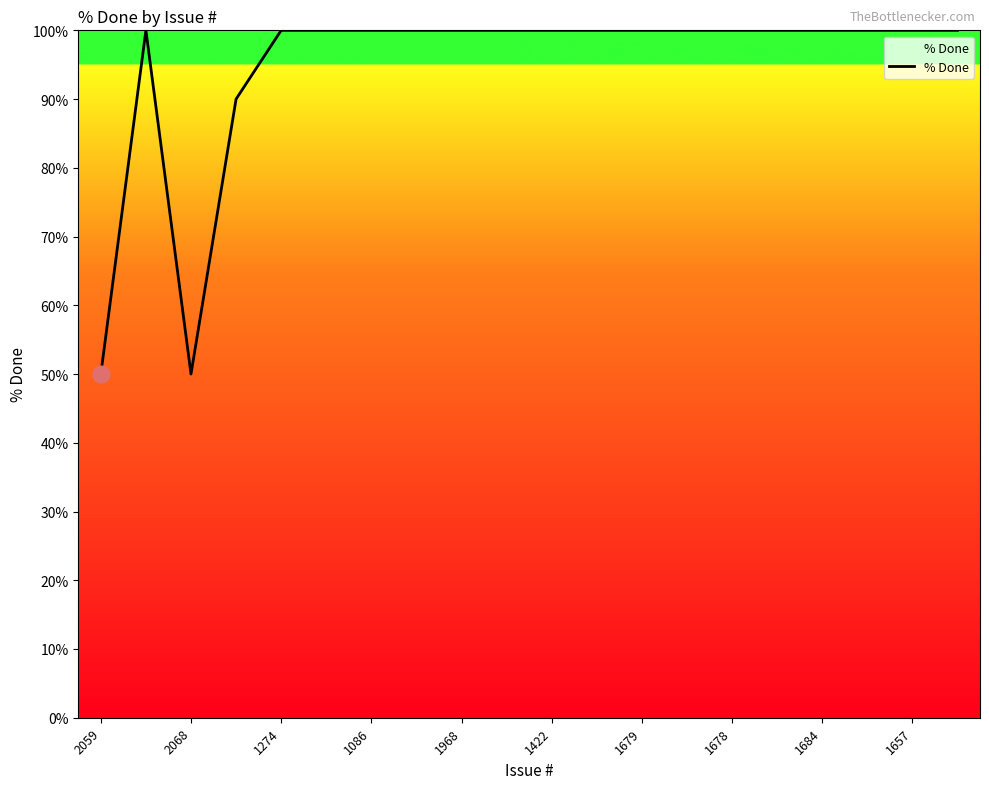

What is the greatest value displayed?

100